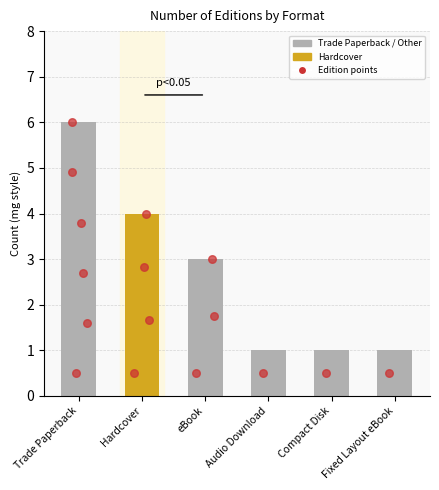

Which series contains the lowest Y value?

Trade Paperback